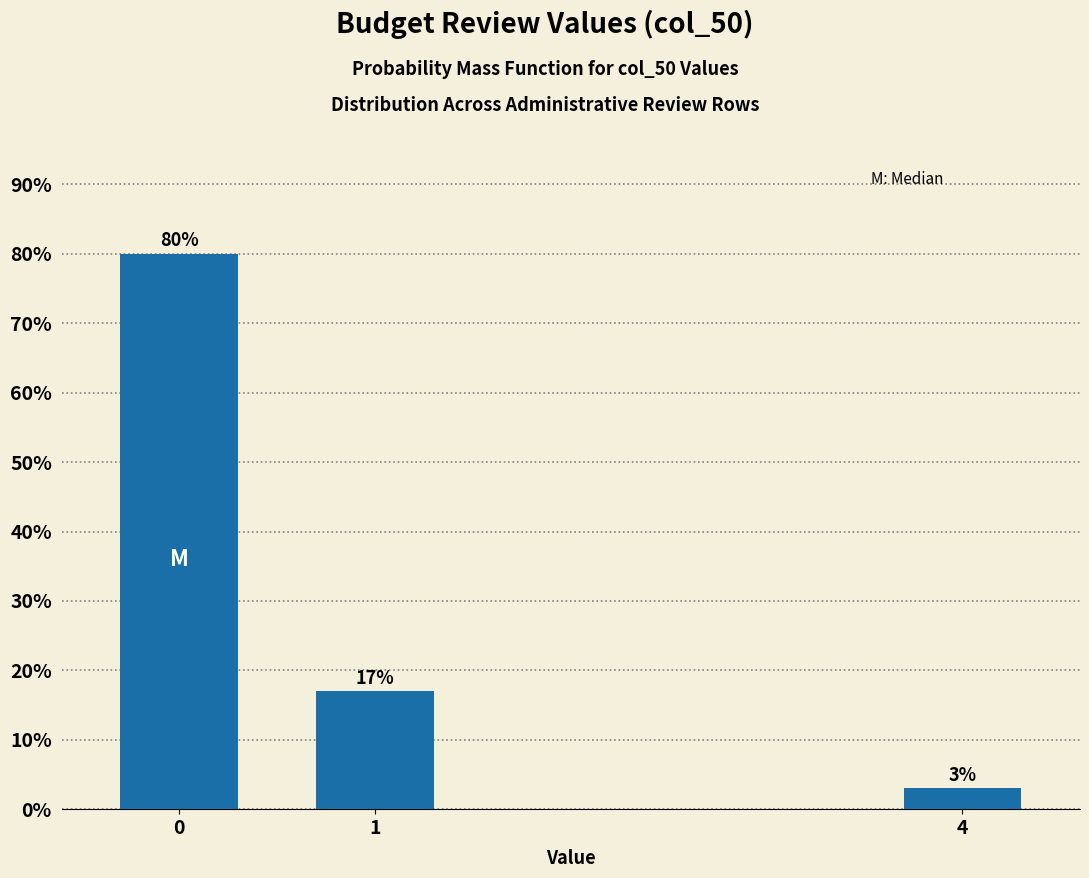

Reading left to right, what are all the values shown in this chart?

80	17	3